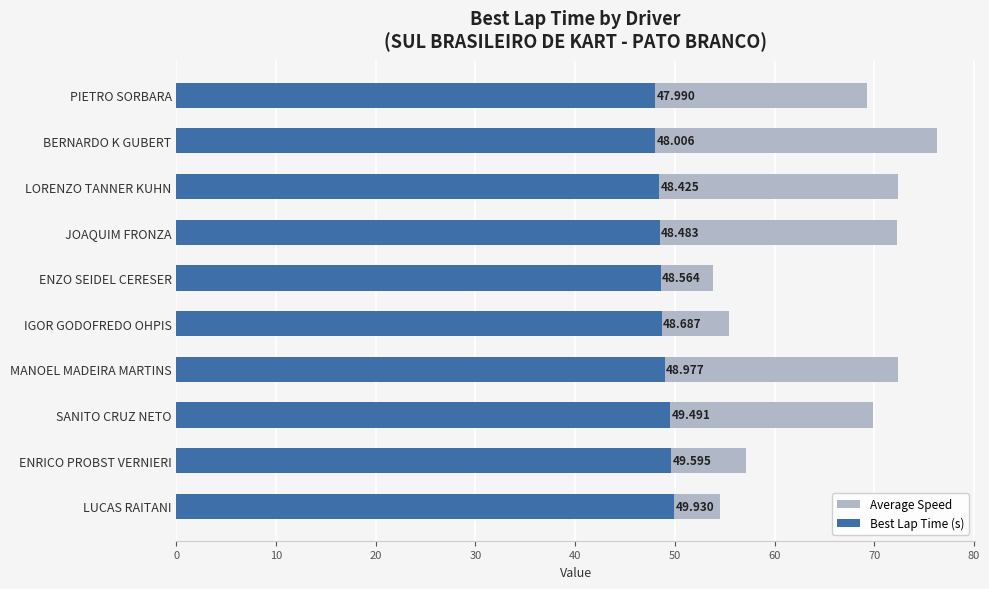

Rank the series by their average value, from lowest to highest.

Best Lap Time (s), Average Speed